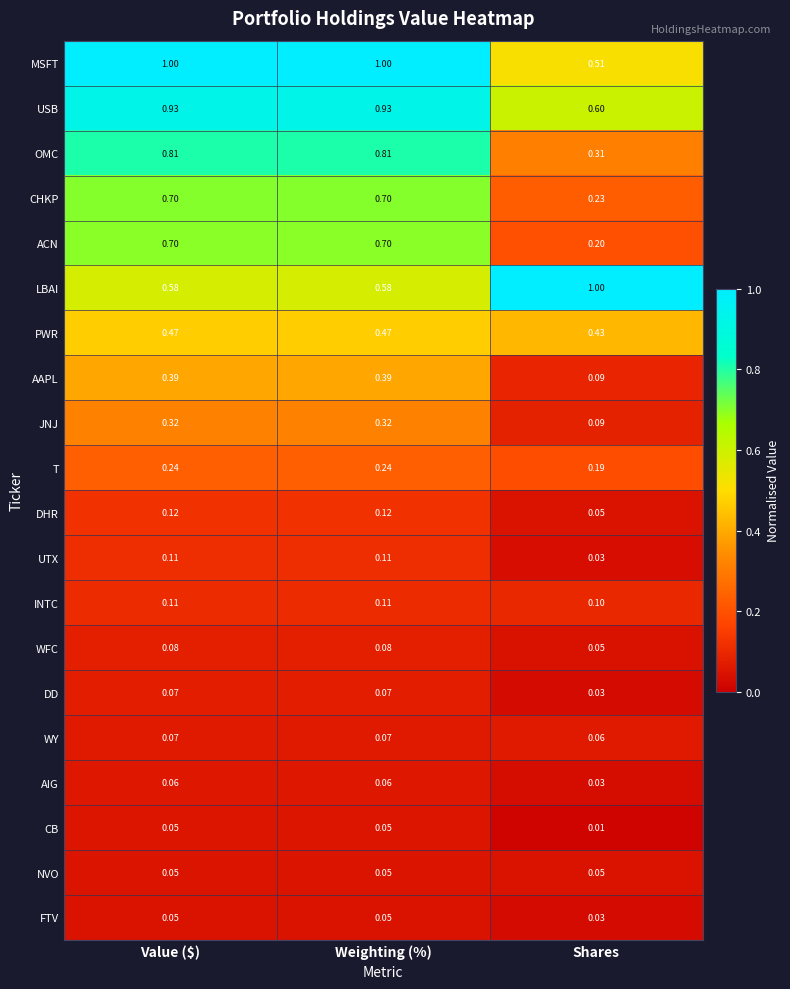

At which label is OMC closest to 0?

Shares